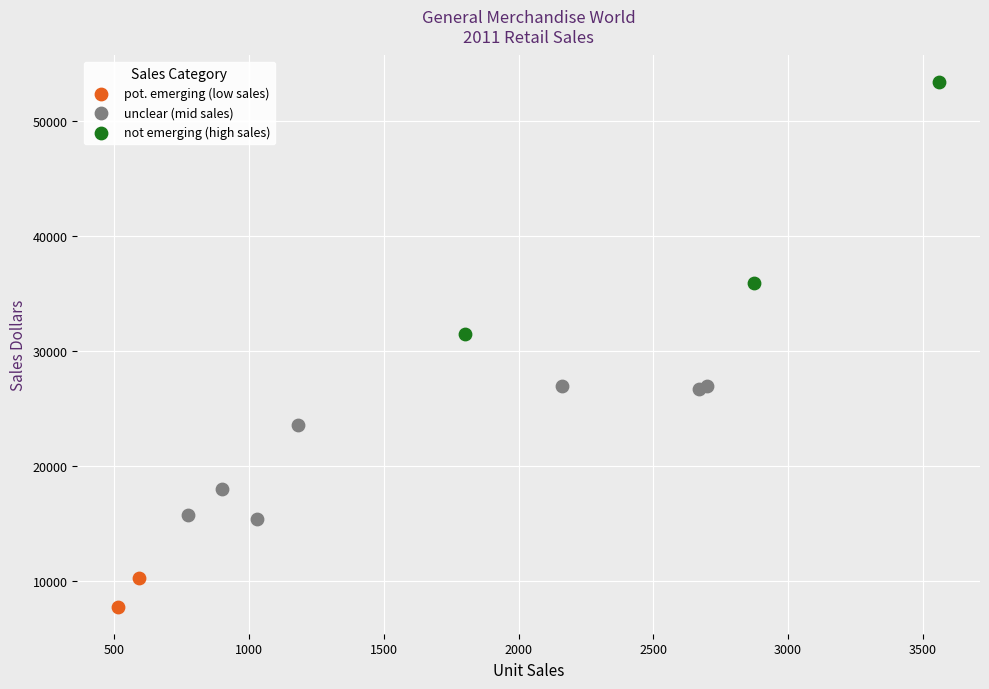

What are all the series names shown in the legend?

pot. emerging (low sales), unclear (mid sales), not emerging (high sales)